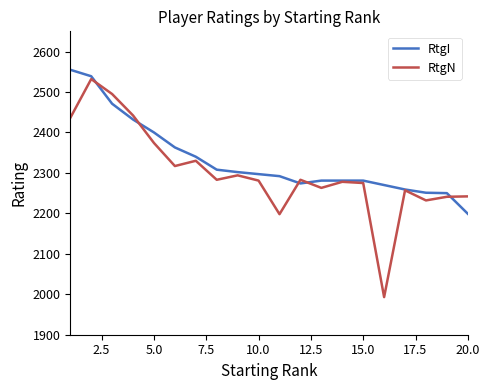

What is the minimum value shown in the chart?

1993